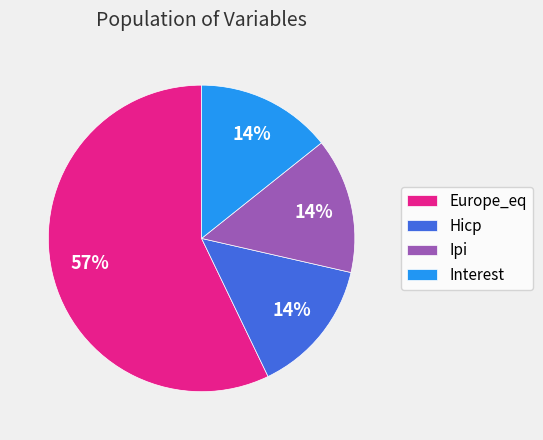

What is the ratio of the value at Interest to the value at Hicp?

1.0